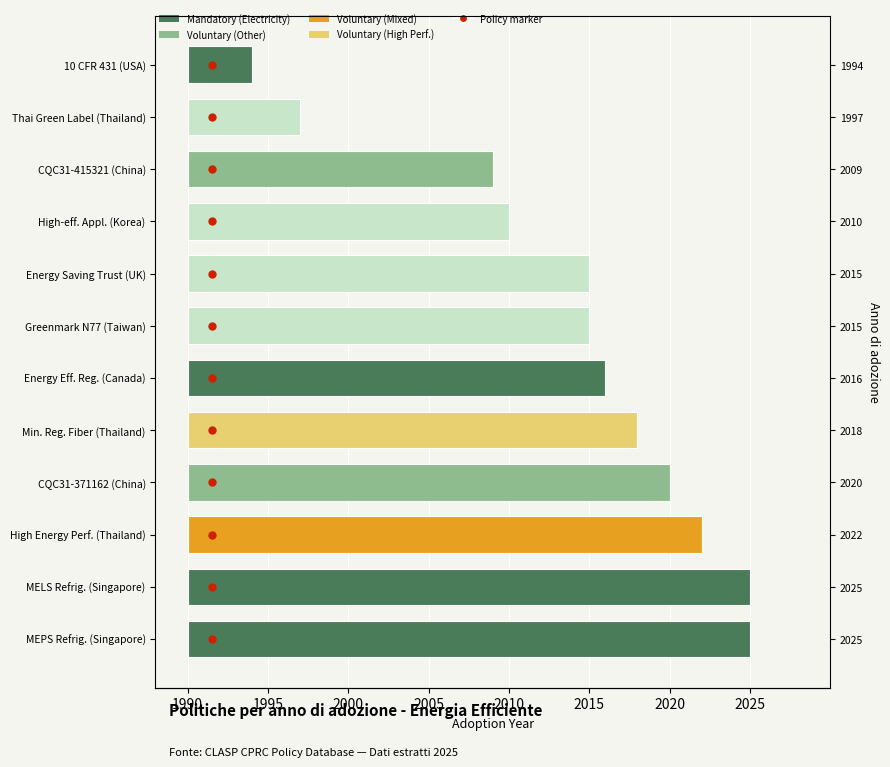

Approximately how many times larger is the value at 2020 compared to 2025?

0.9